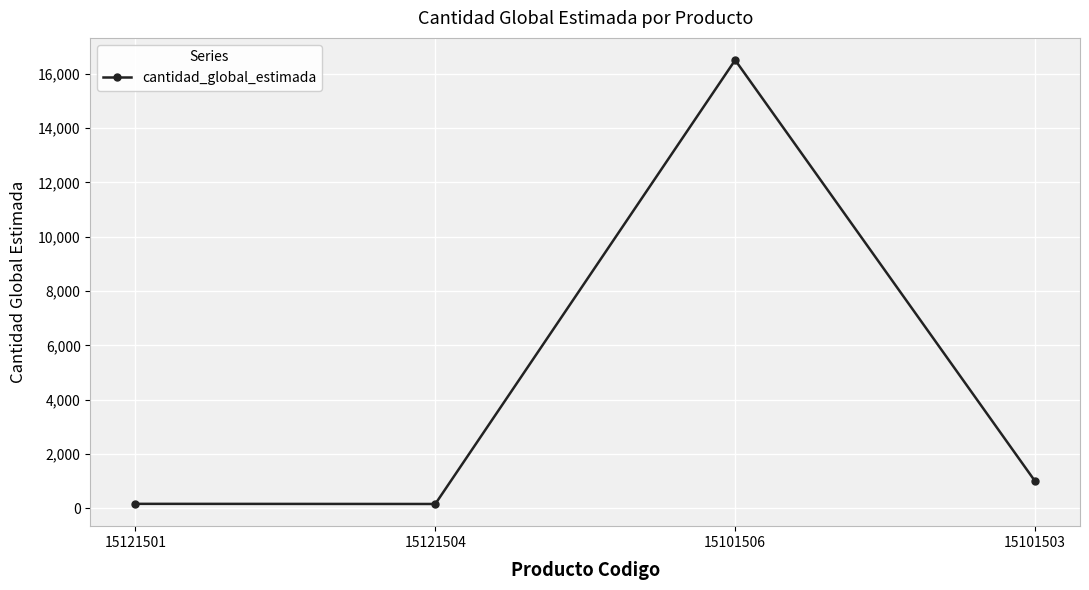

The chart shows a value of 26438 at 15101506. True or false?

False